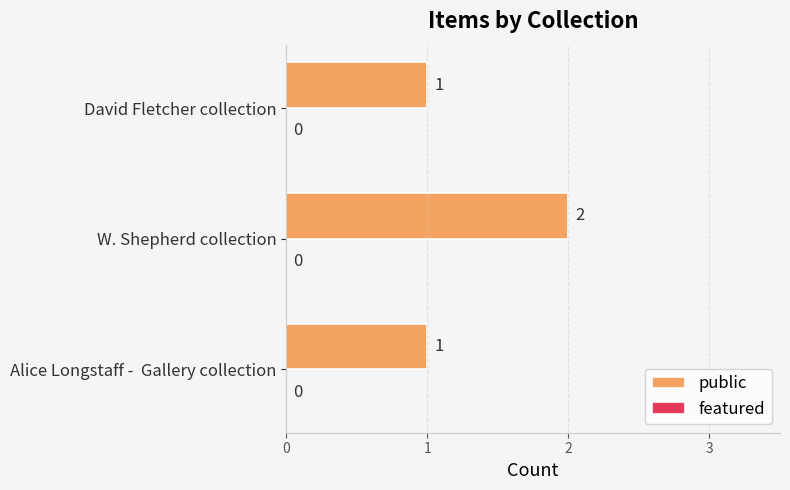

Which category has the highest value across all series?

W. Shepherd collection